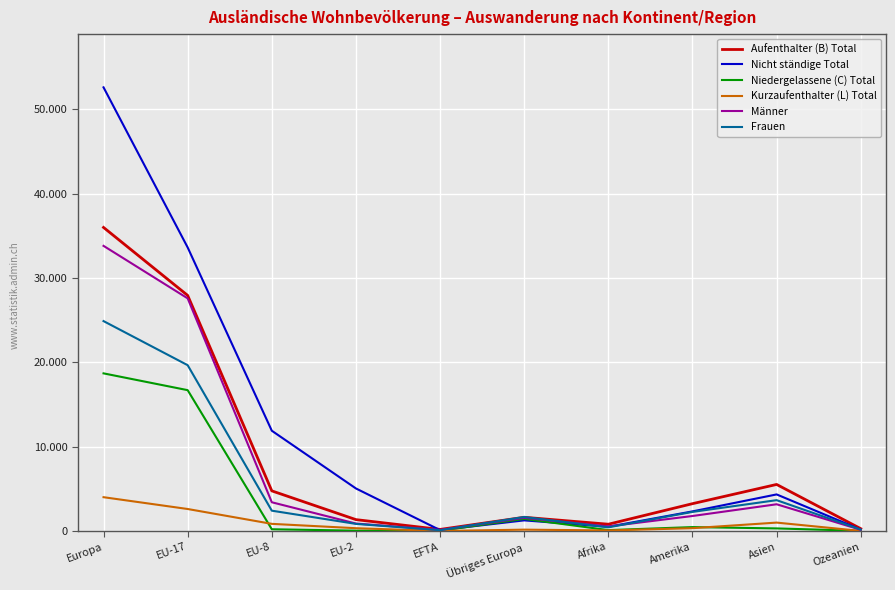

Does the chart have visible grid lines?

Yes